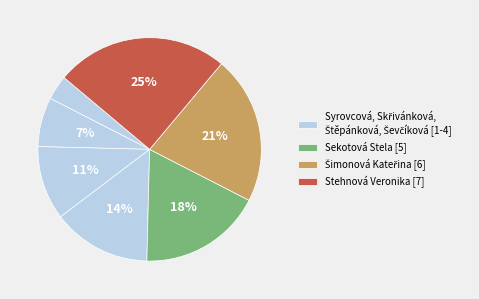

Count the number of slices in the pie.

7